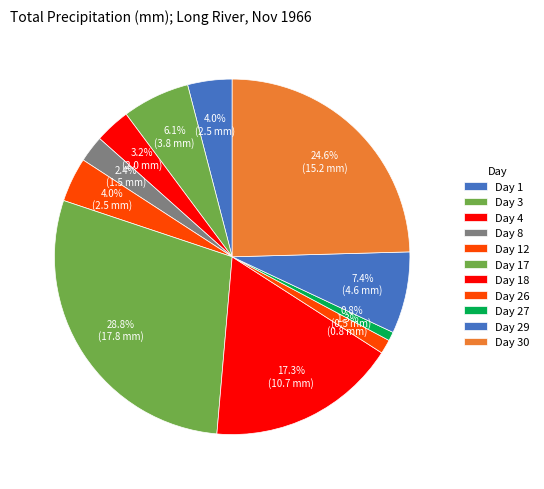

Count the number of slices in the pie.

11